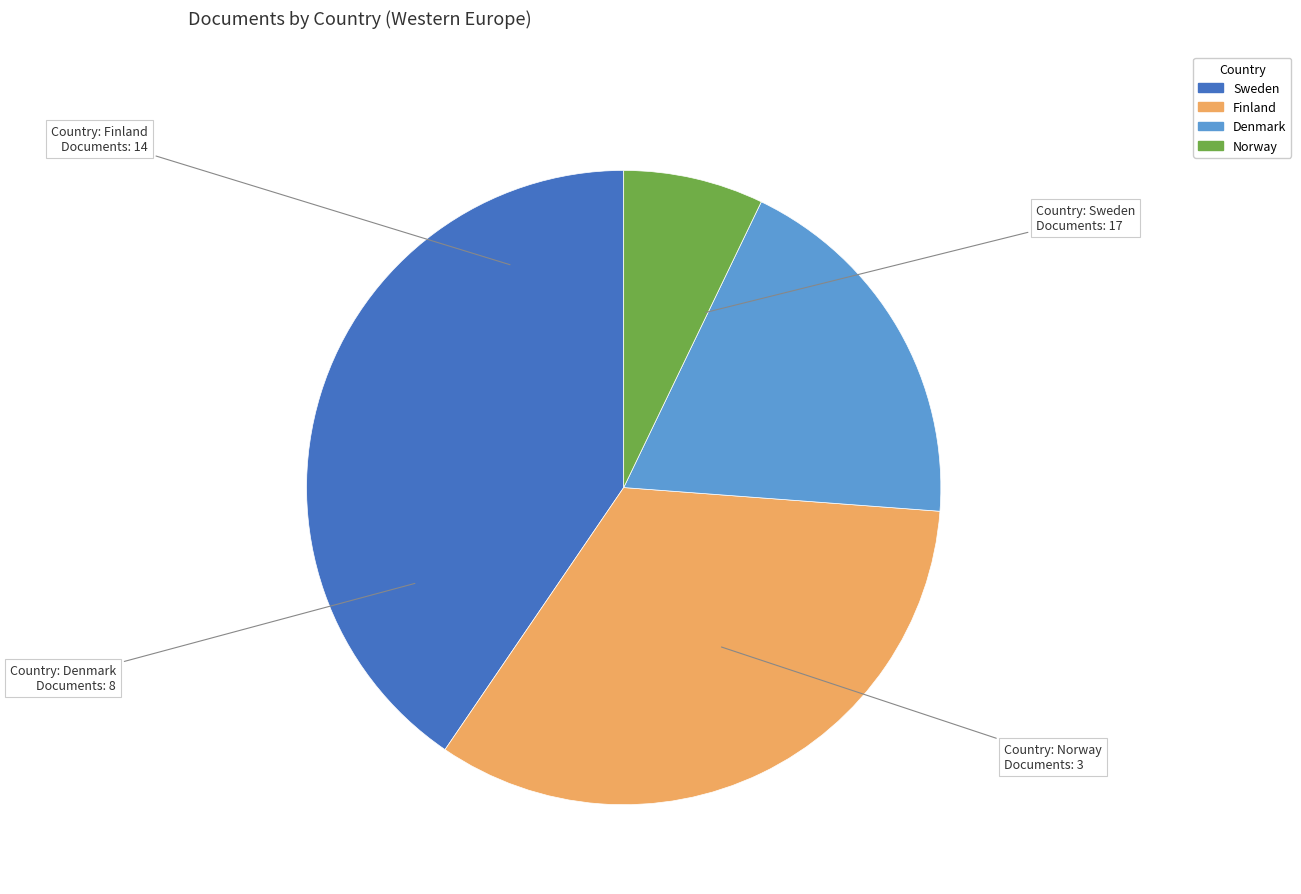

Rank the categories by value from lowest to highest.

Norway, Denmark, Finland, Sweden